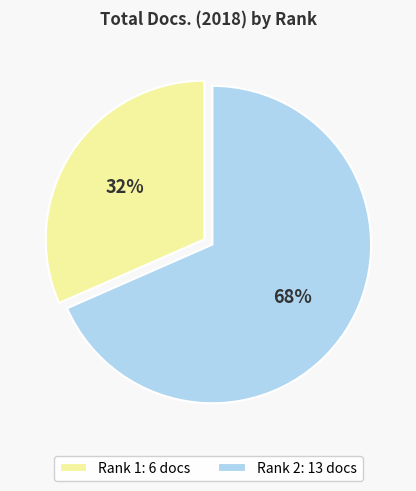

Between Rank 1: 6 docs and Rank 2: 13 docs, which is larger?

Rank 2: 13 docs